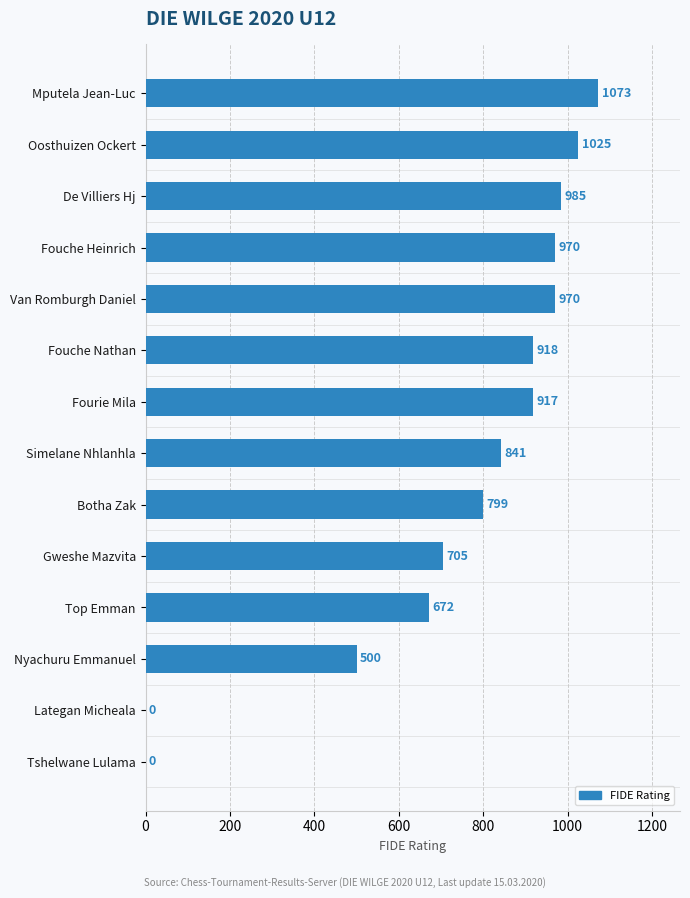

The value at Fourie Mila is 917. True or false?

True